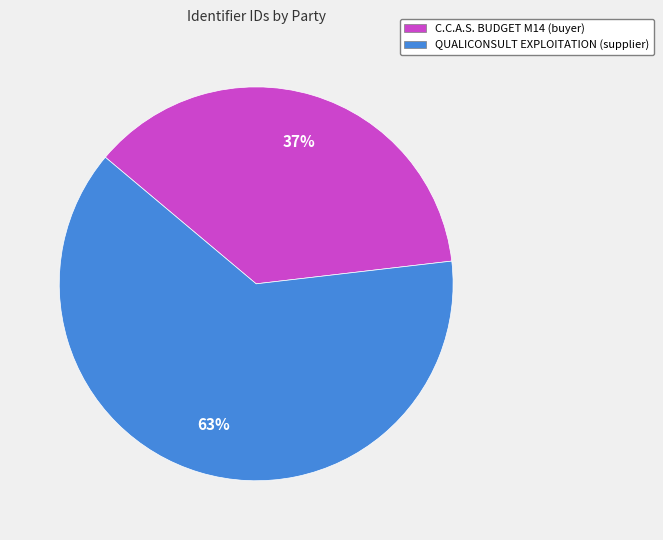

Count the number of slices in the pie.

2